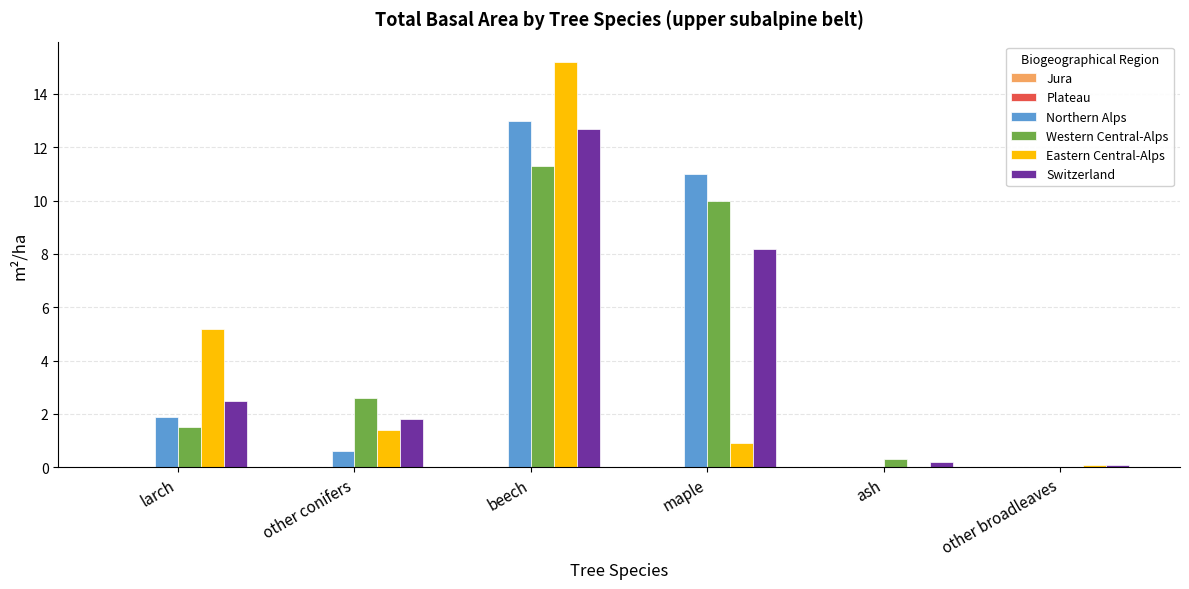

How many distinct data groups are displayed?

4